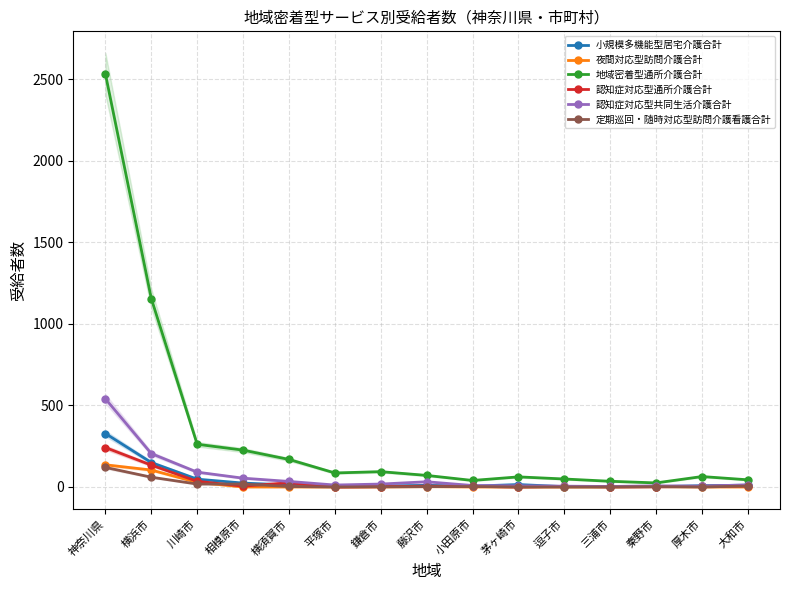

Where is 夜間対応型訪問介護合計 nearest to the value 68?

横浜市